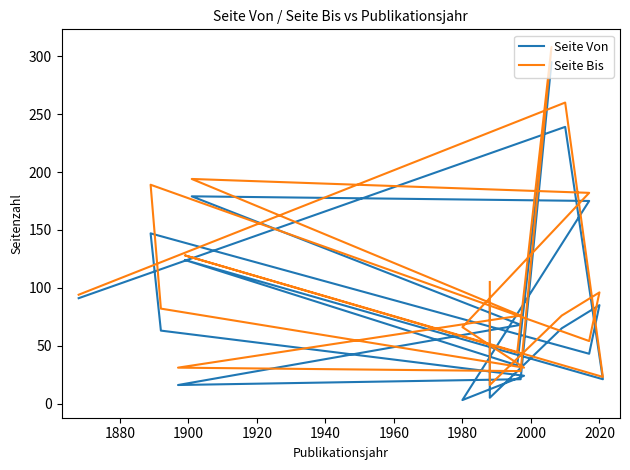

Which series has the widest spread of values?

Seite Von